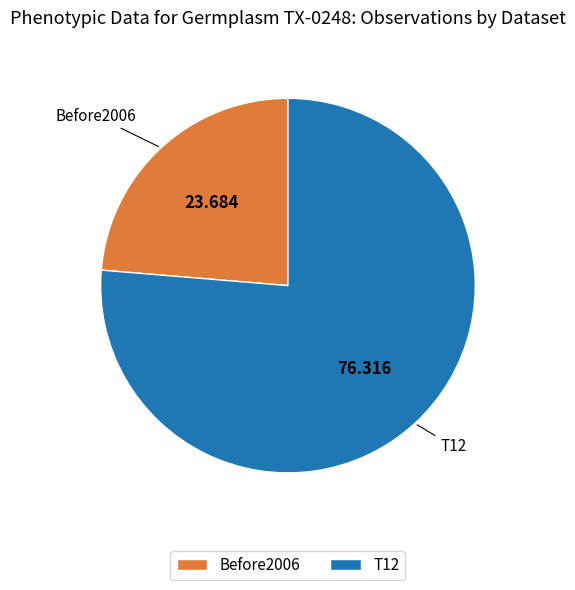

Approximately how many times larger is the value at T12 compared to Before2006?

3.2